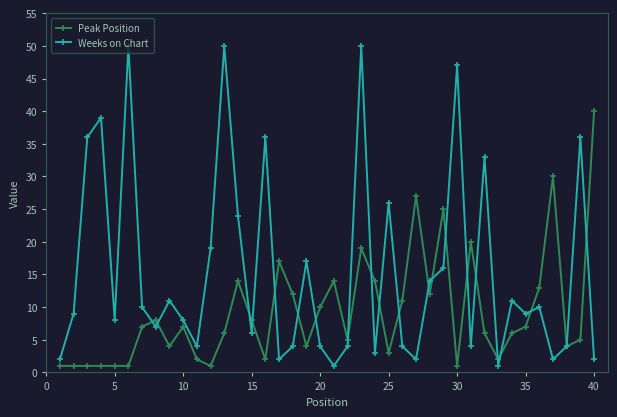

True or false: Peak Position has more than 0 interior local peaks.

True